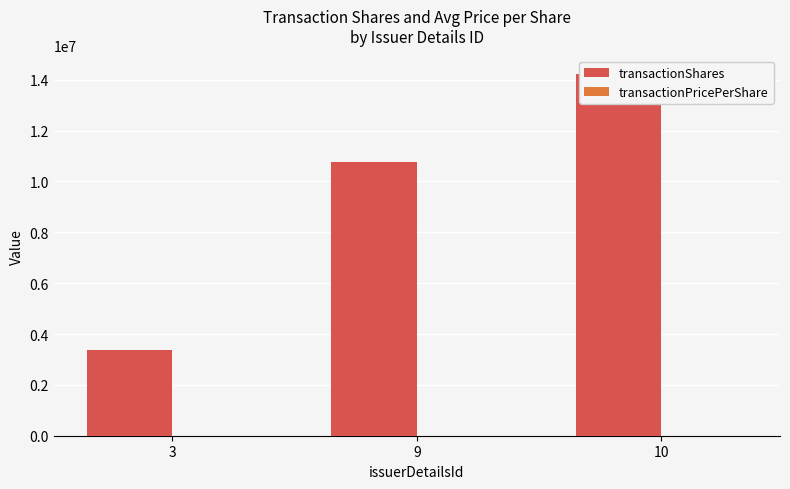

What is the value of the transactionPricePerShare bar at the 3rd from the left?

15.1